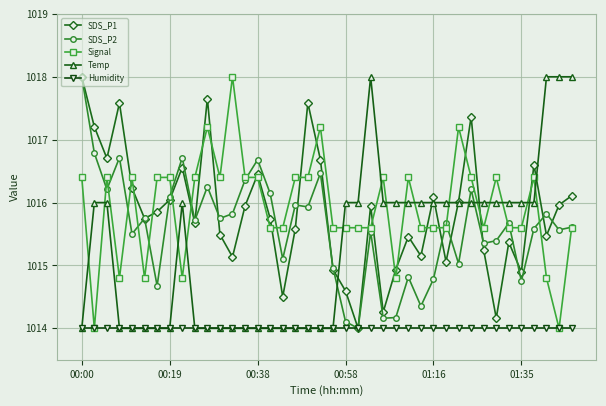

Is this an area chart (filled region under the line)?

No